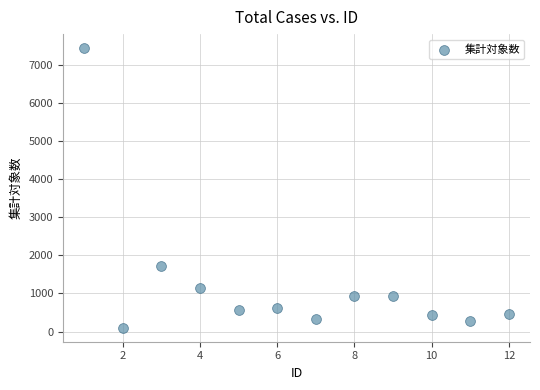

What Y value in the scatter plot is closest to 3769?

1715